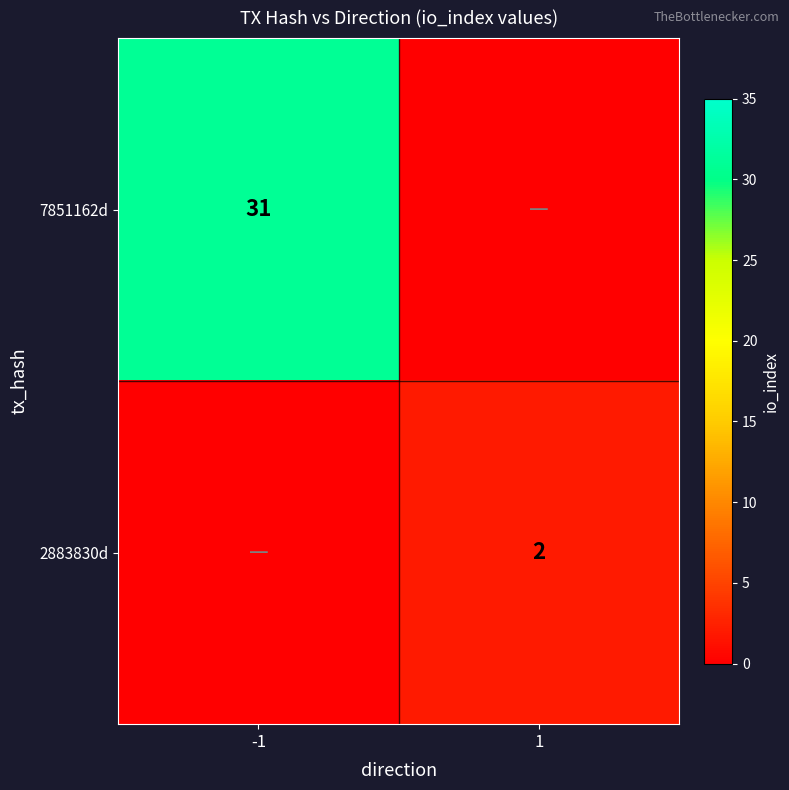

Is it true that 7851162d equals 31 at -1?

True